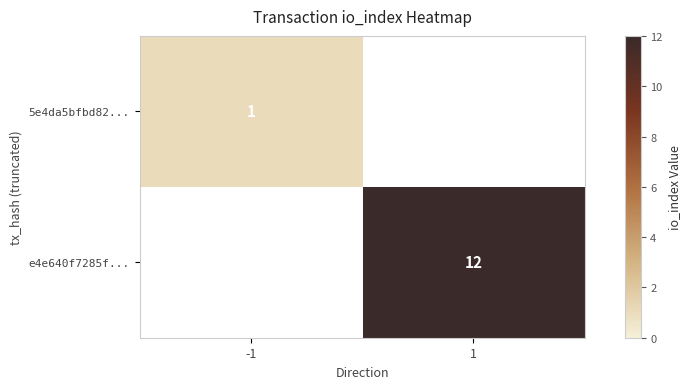

True or false: e4e640f7285f... has a value of 12 at 1.

True